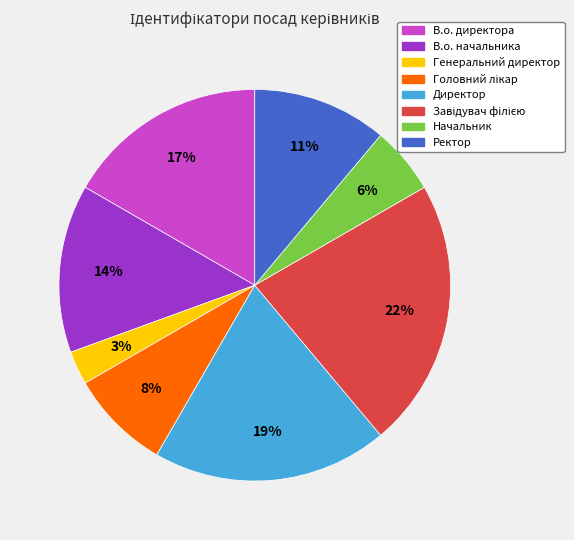

Is there any slice that represents more than half of the pie?

No